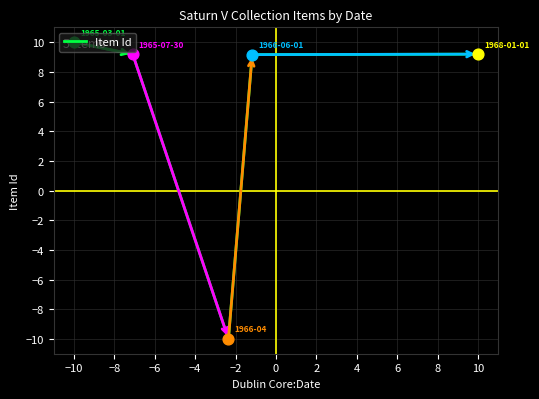

What is the maximum value shown in the chart?

10.0